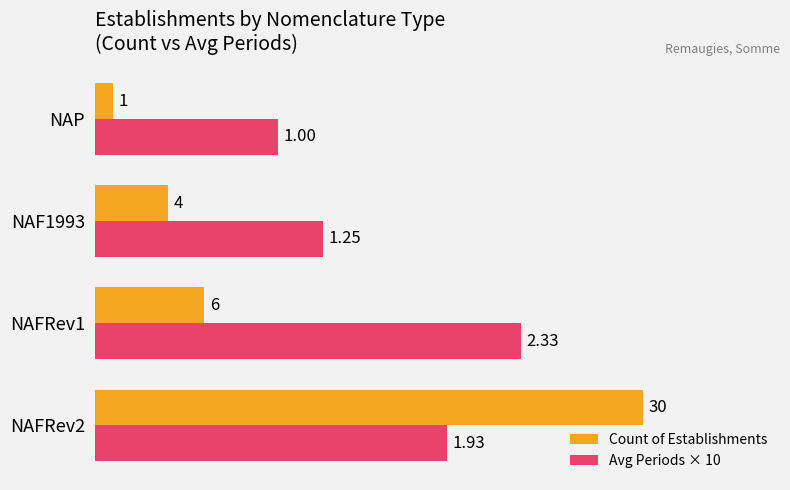

Which category has the lowest value in the Avg Periods × 10 series?

NAP